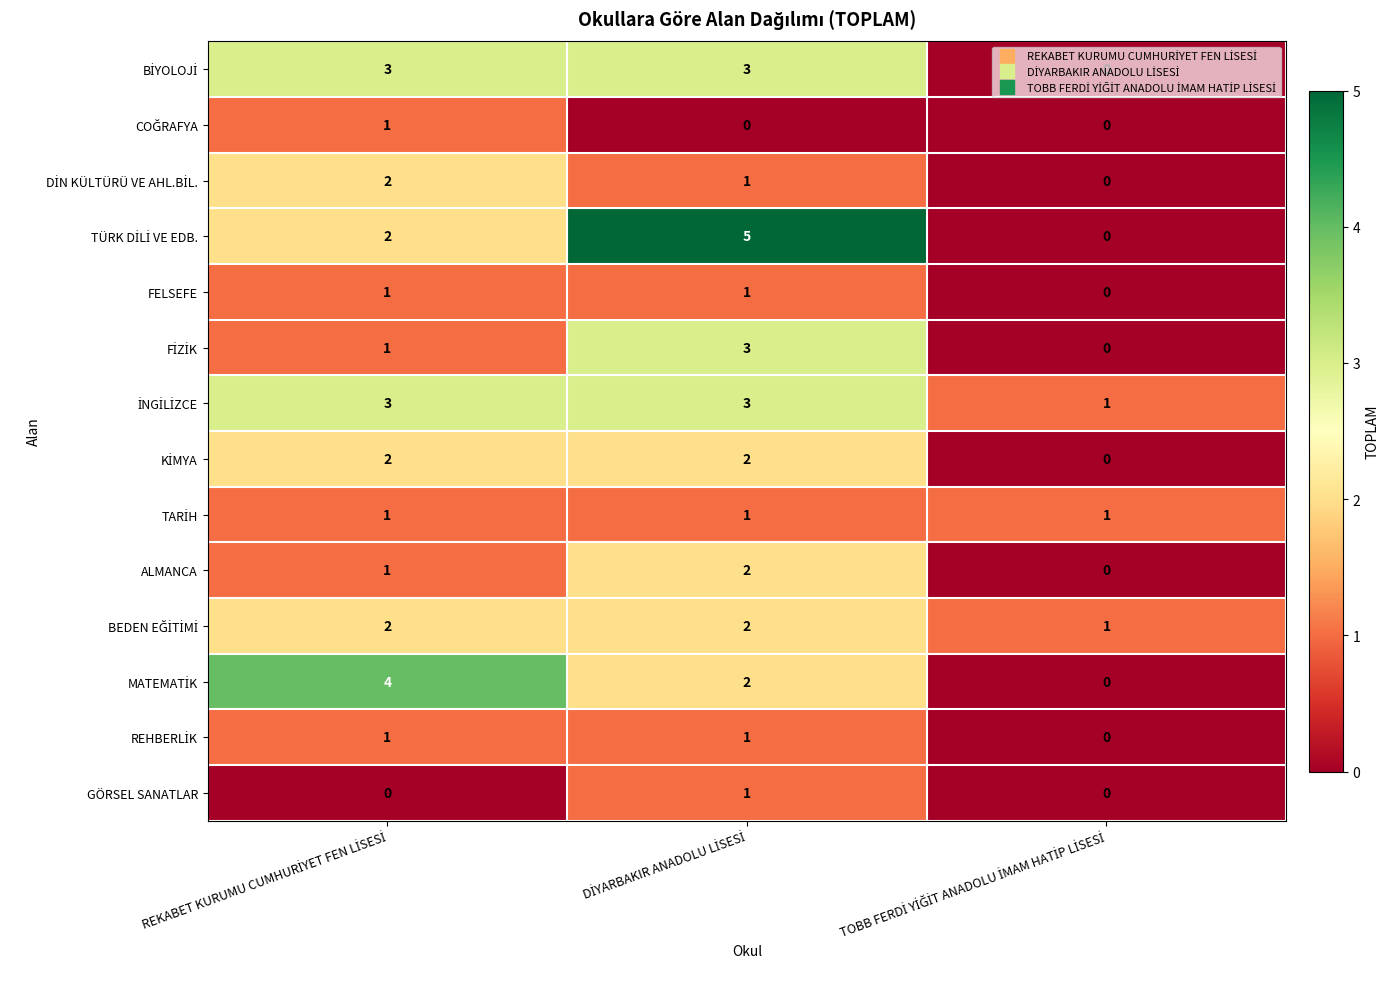

What is the greatest value displayed?

5